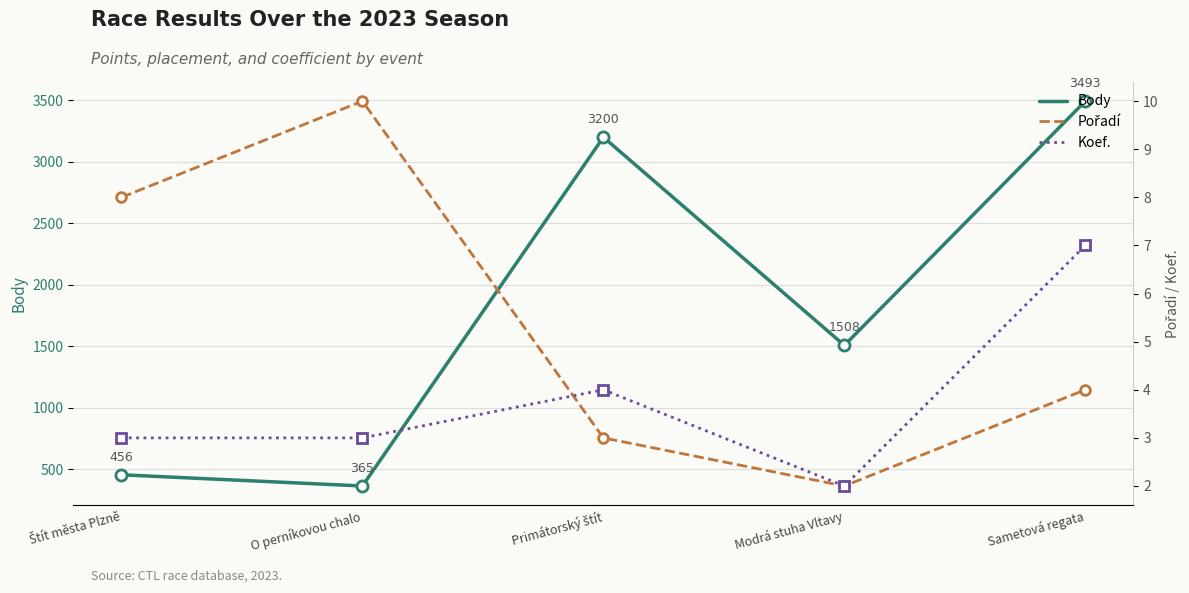

The value of Body at Modrá stuha Vltavy is 1020. True or false?

False